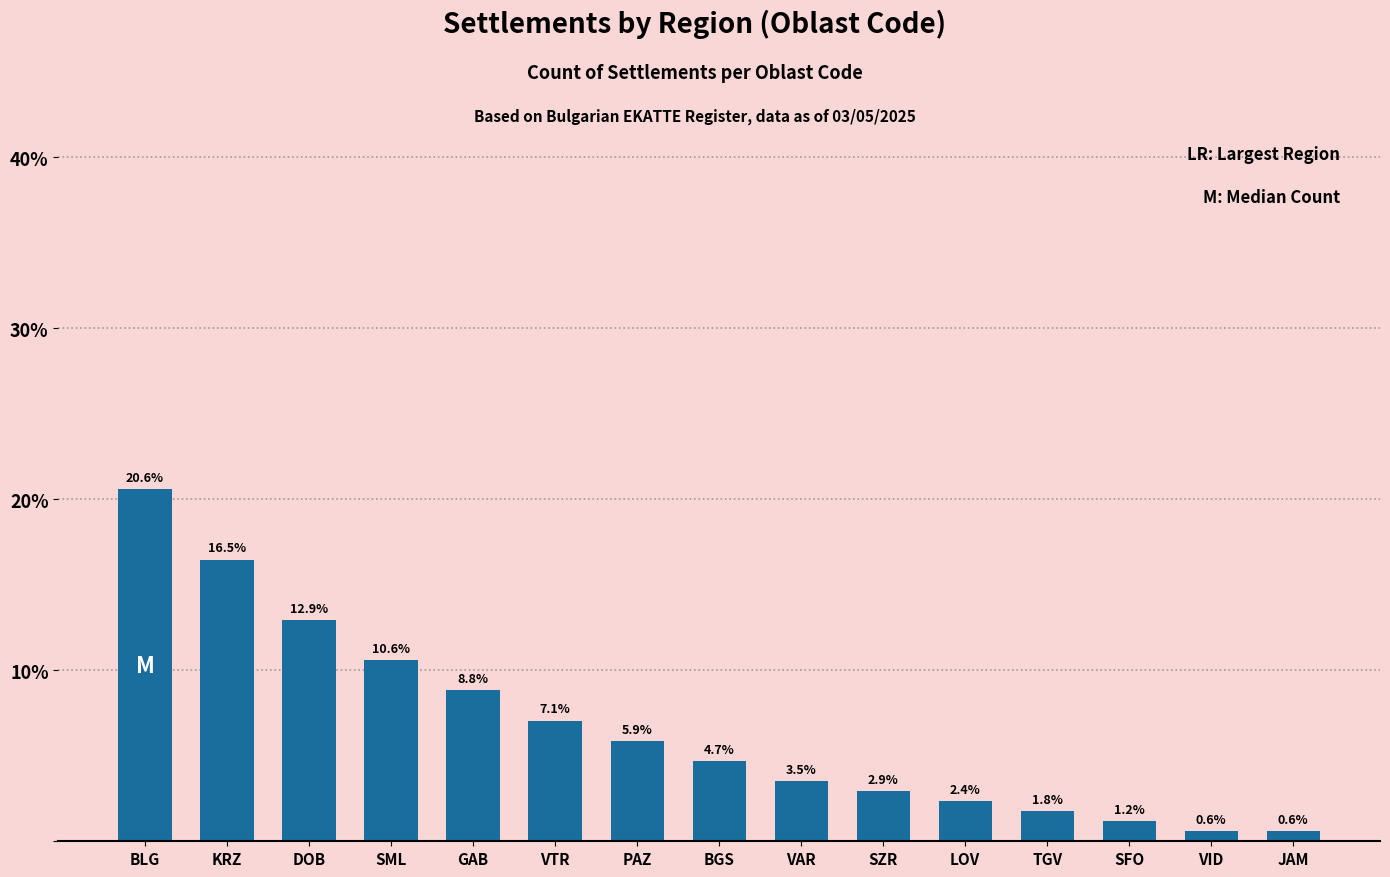

How many distinct data groups are displayed?

1